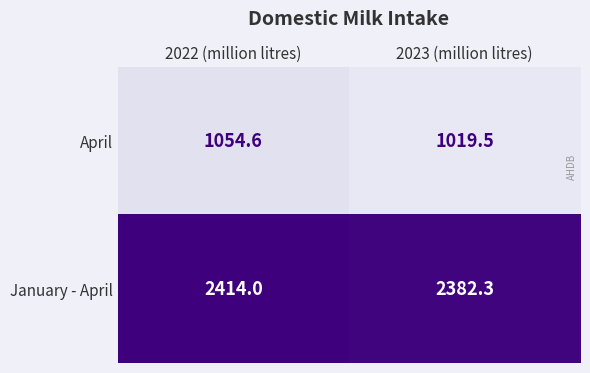

At which label does April first exceed 1054?

2022 (million litres)